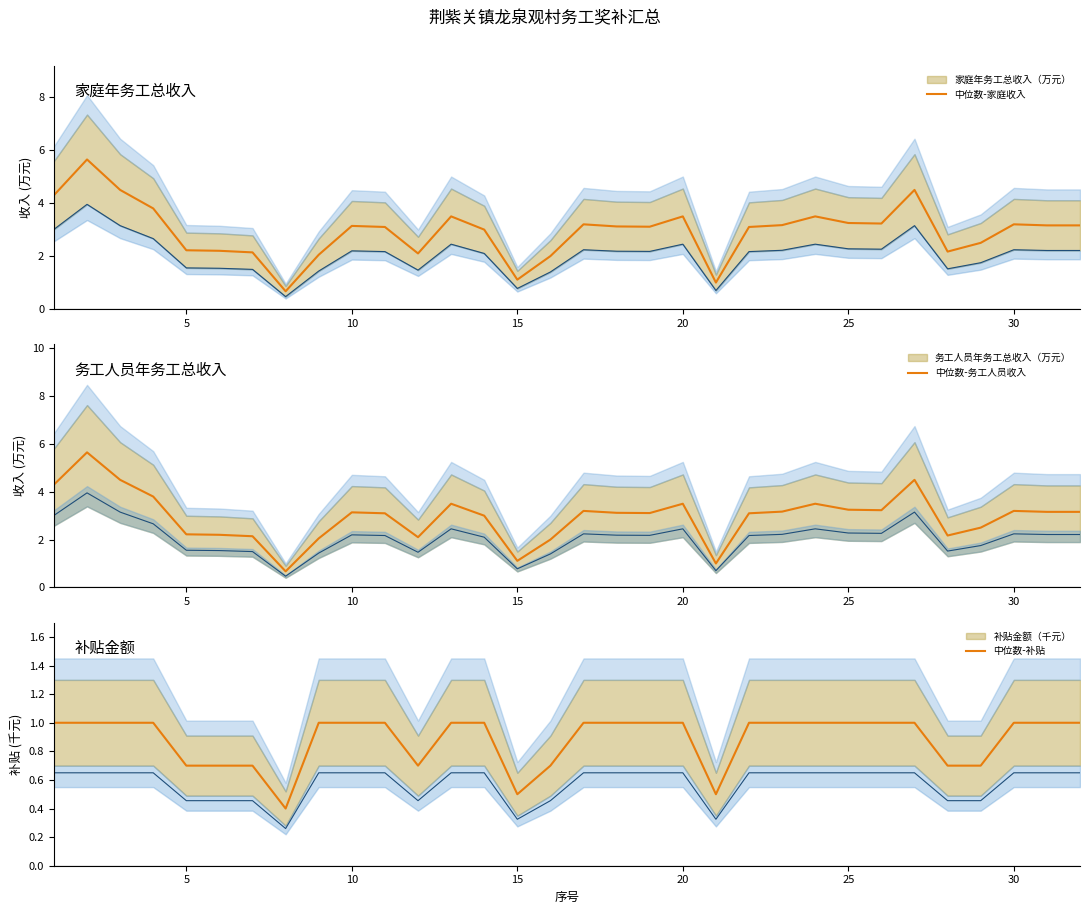

Count the number of categories in the chart.

32